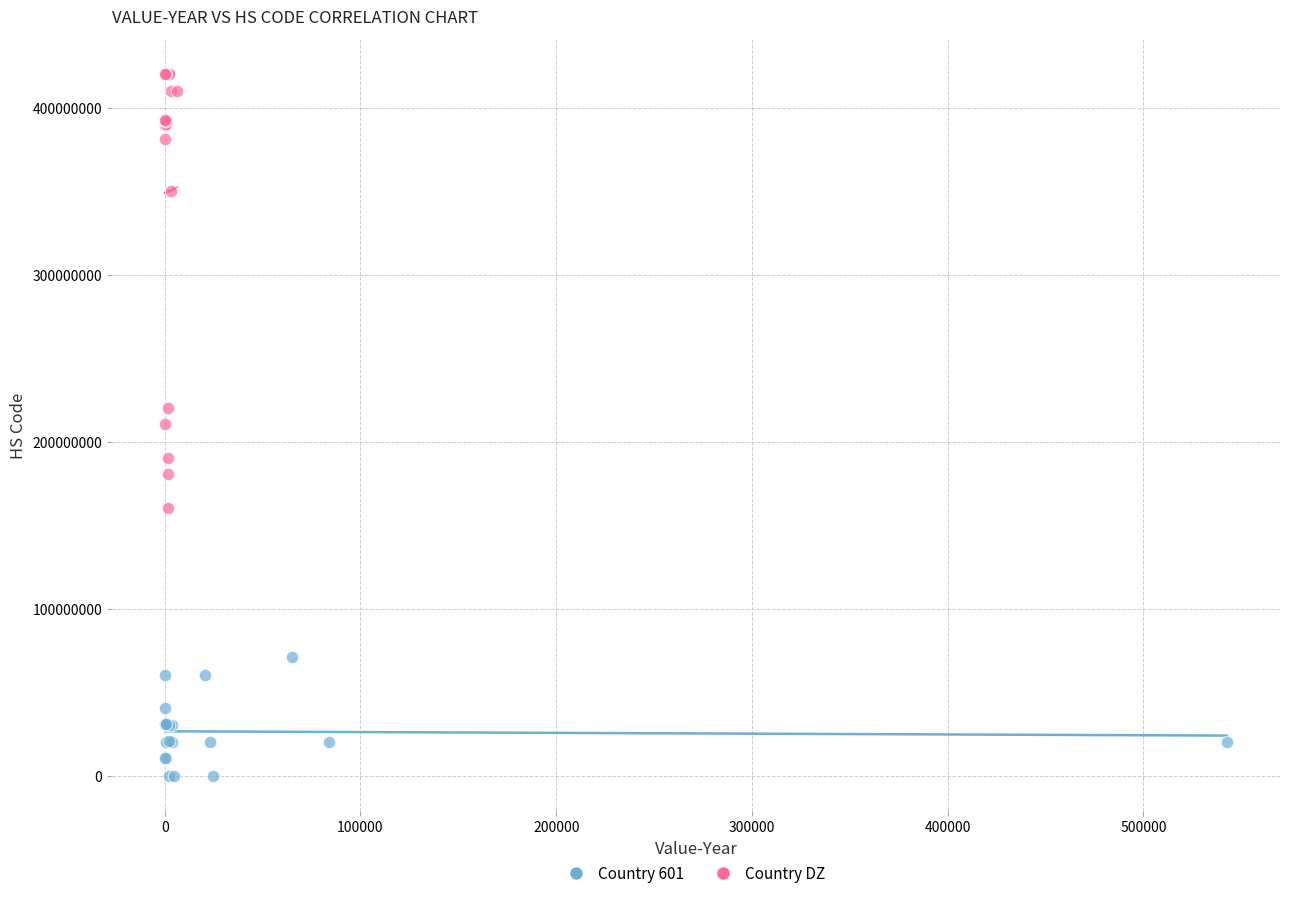

Which series has the largest Y range (max minus min)?

Country DZ